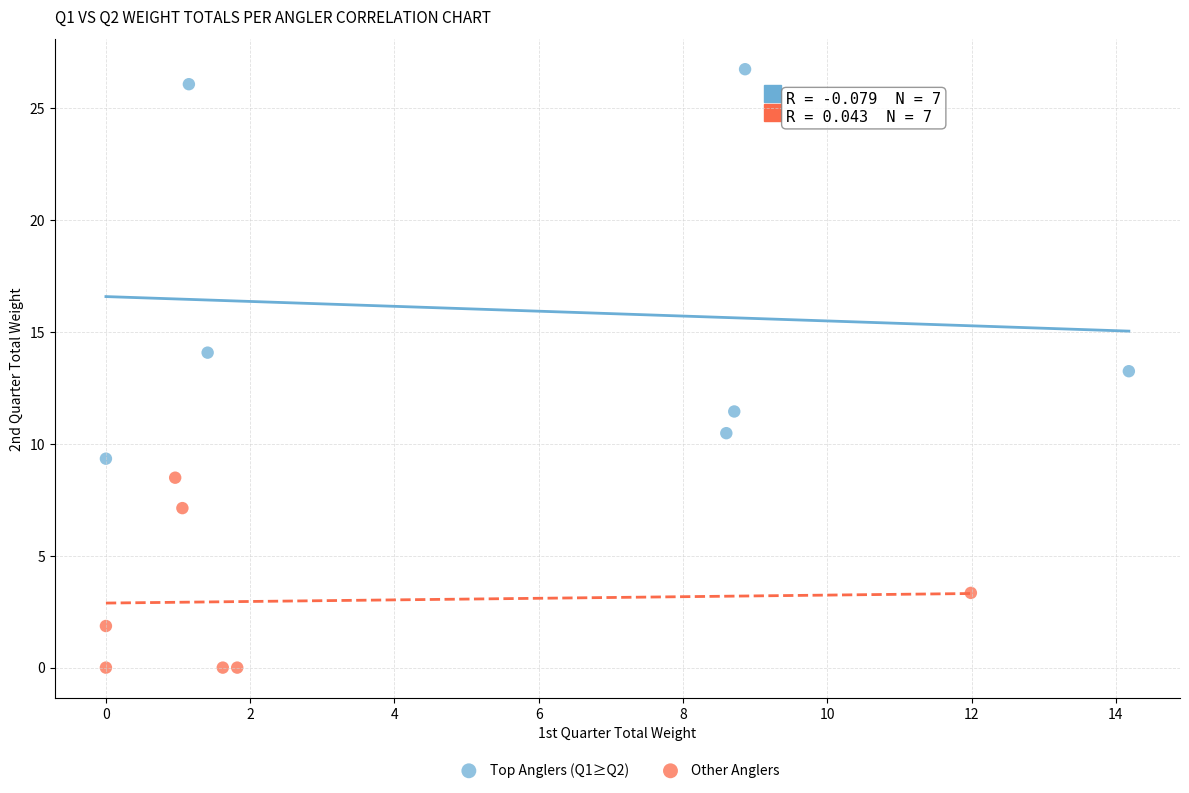

Which series contains the lowest Y value?

Other Anglers